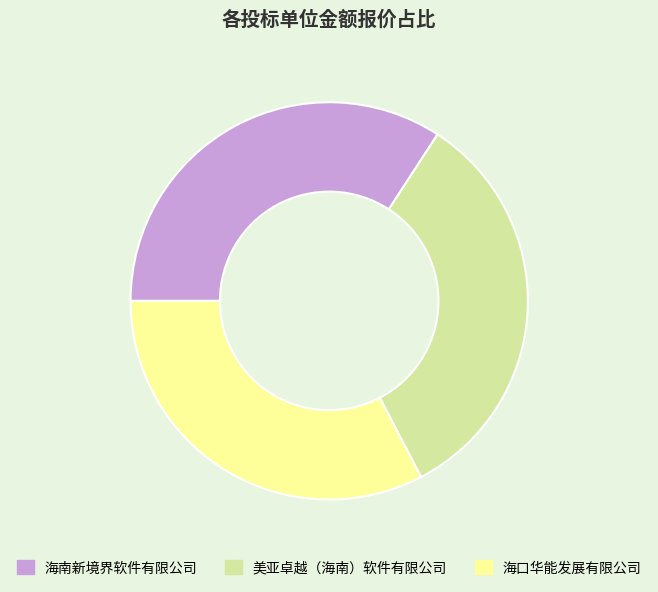

Is 海口华能发展有限公司 the majority of the pie?

No